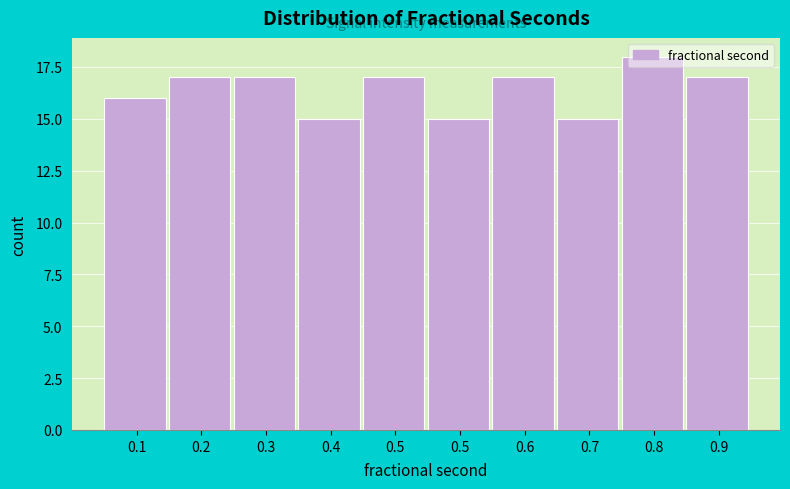

How many bars are there in total?

10